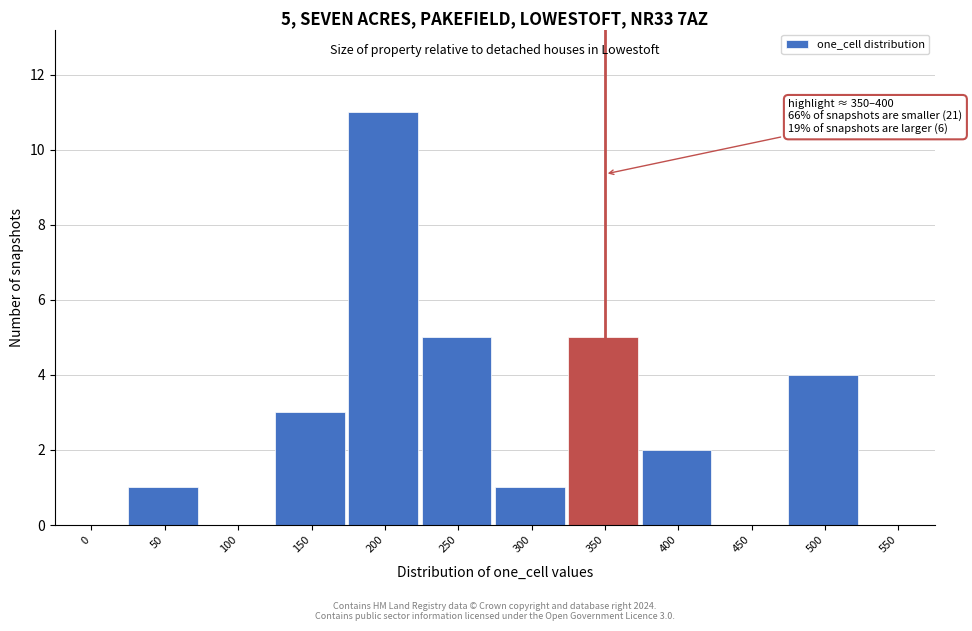

Reading left to right, extract all data points from this chart.

0=0	50=1	100=0	150=3	200=11	250=5	300=1	350=5	400=2	450=0	500=4	550=0